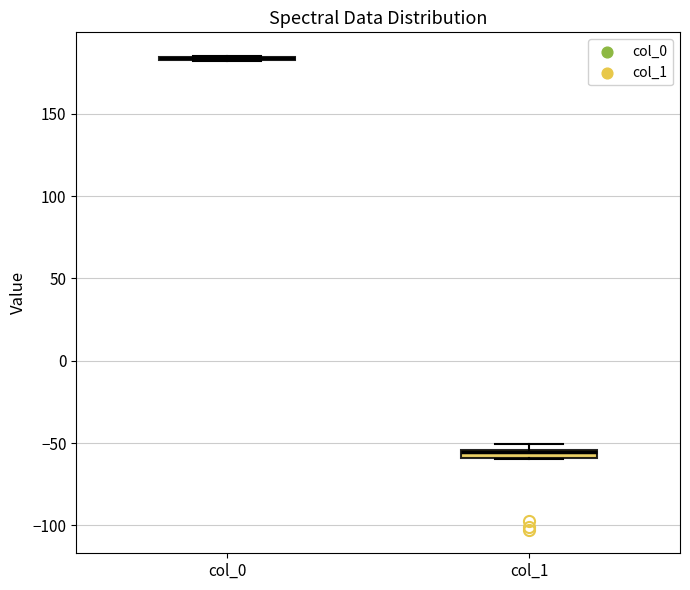

Where is the upper edge of the box for col_1 on the y-axis? The values are not printed on the chart, so give them approximately, as read against the axis.

-55